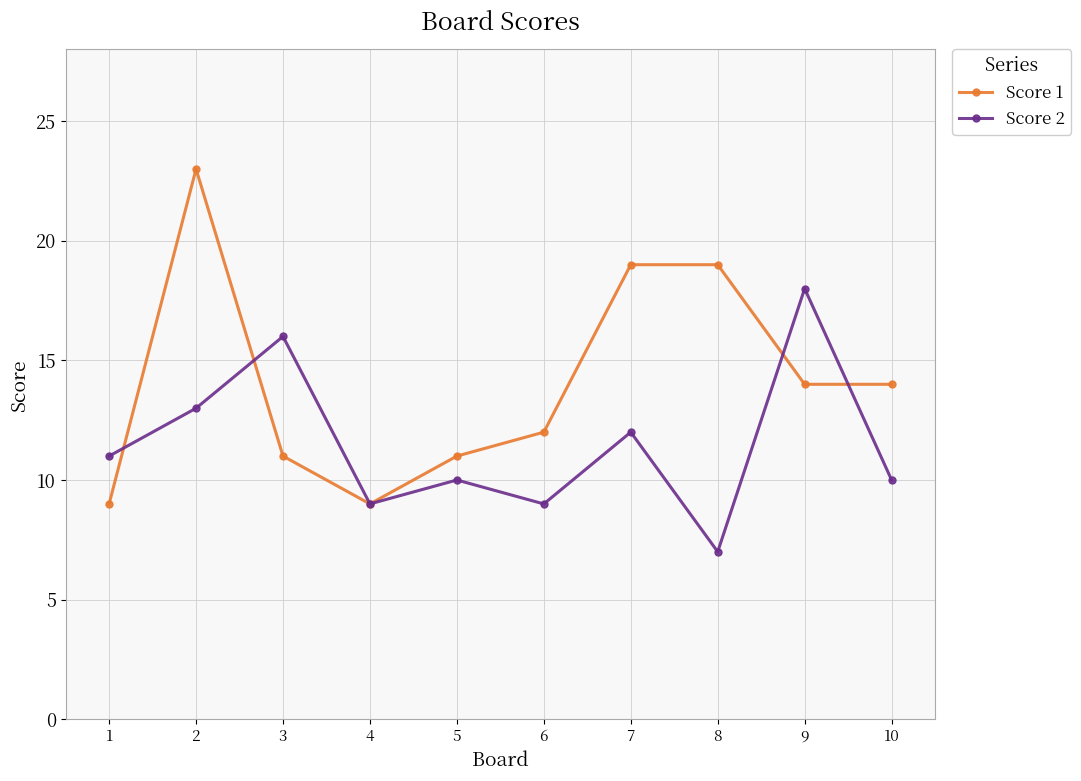

How many interior local peaks does the Score 2 series have?

4